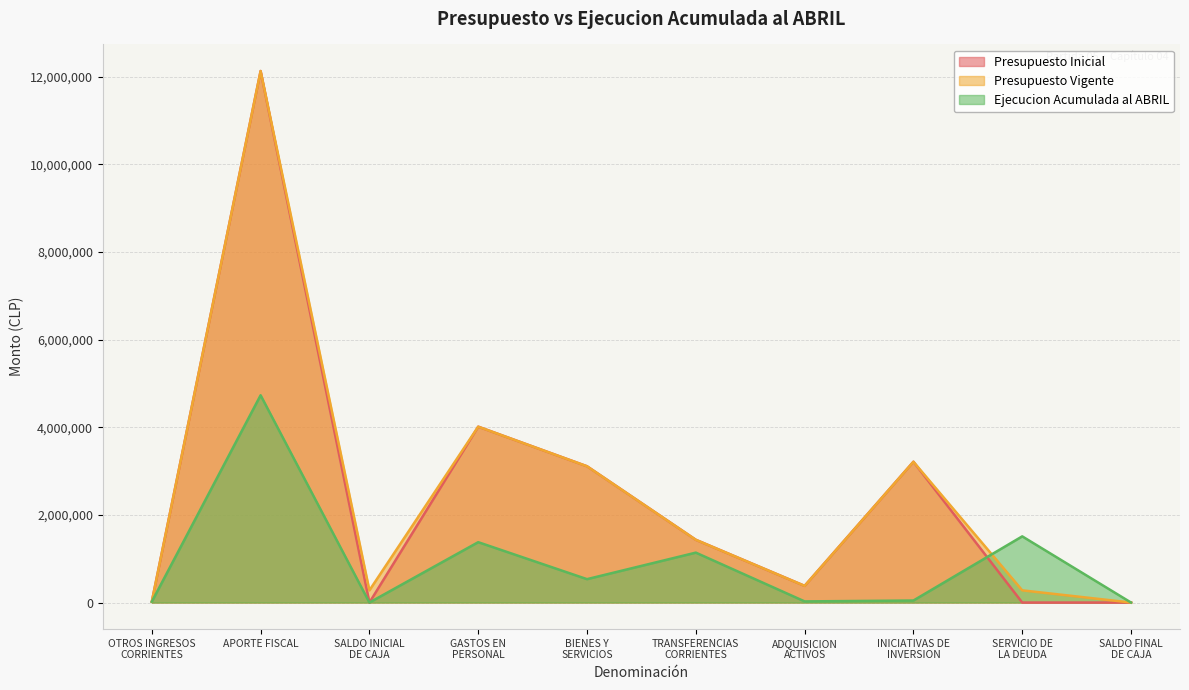

How many series are shown in this chart?

3